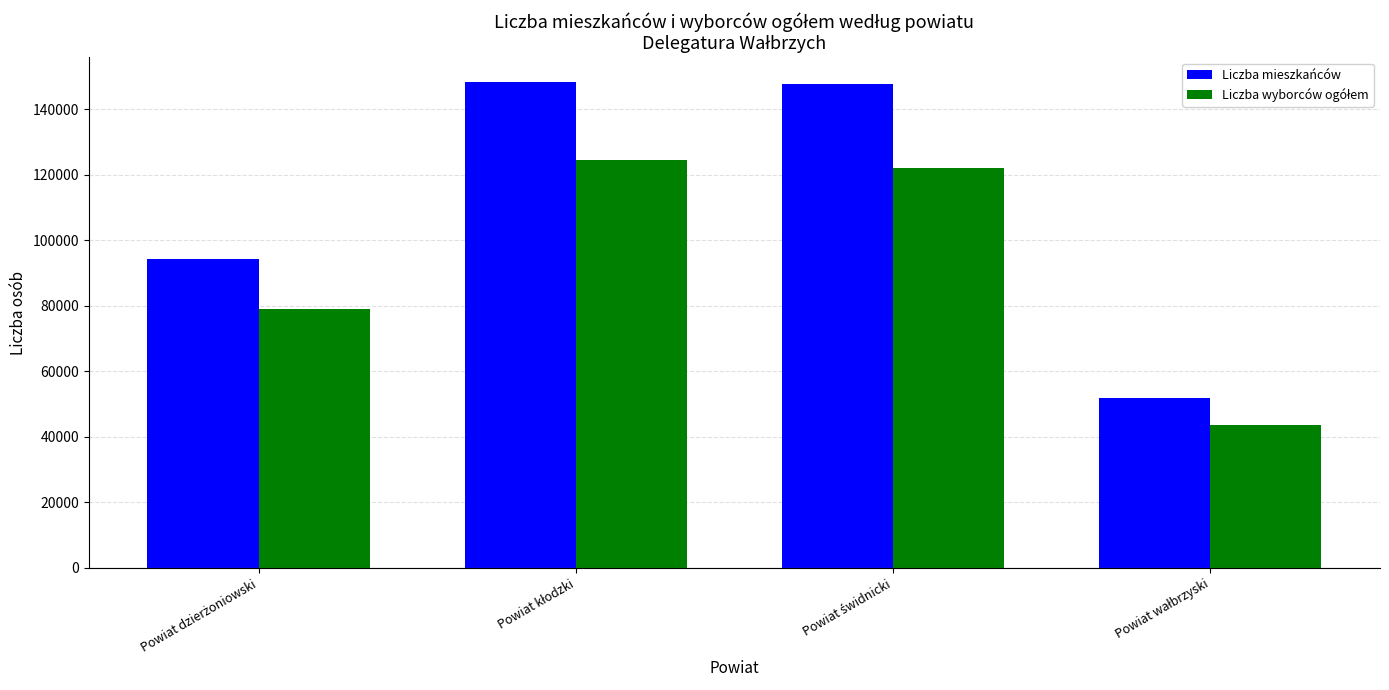

How many bars are there in total?

8